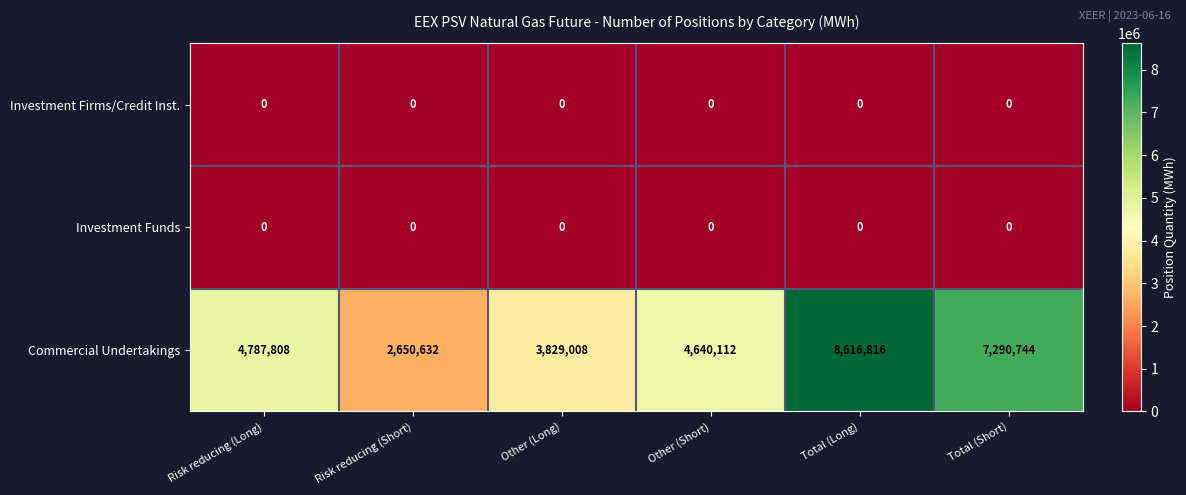

Between Risk reducing (Long) and Other (Long), which series saw the biggest shift?

Commercial Undertakings